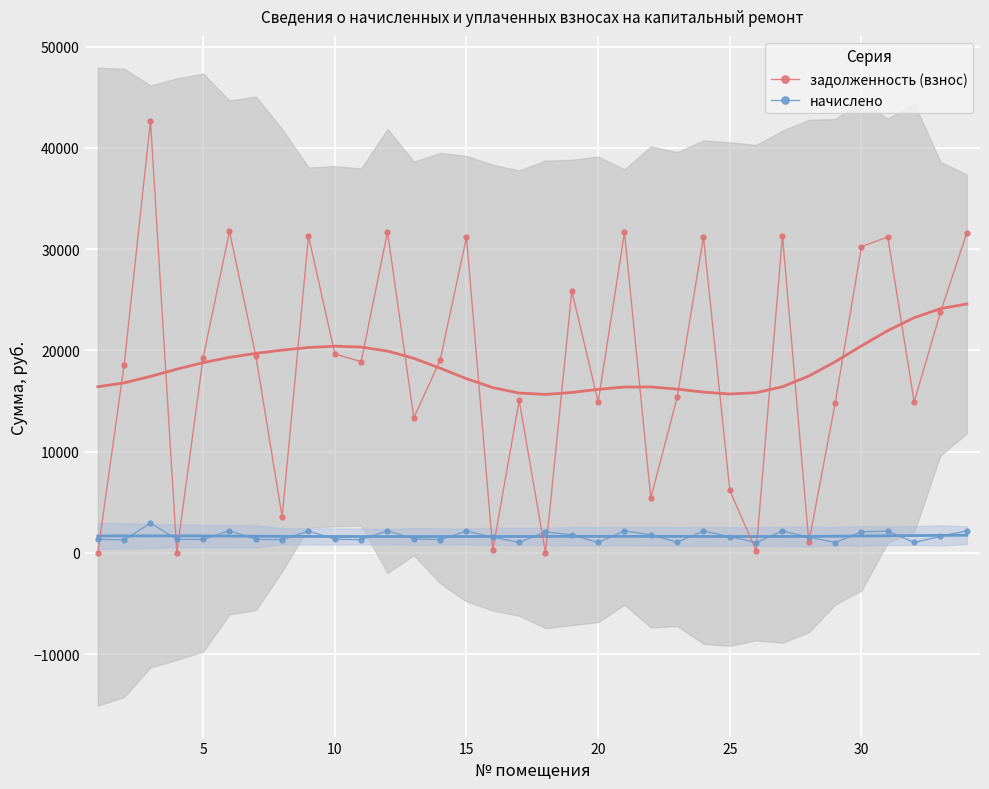

Which series has the largest range (max minus min)?

задолженность (взнос)